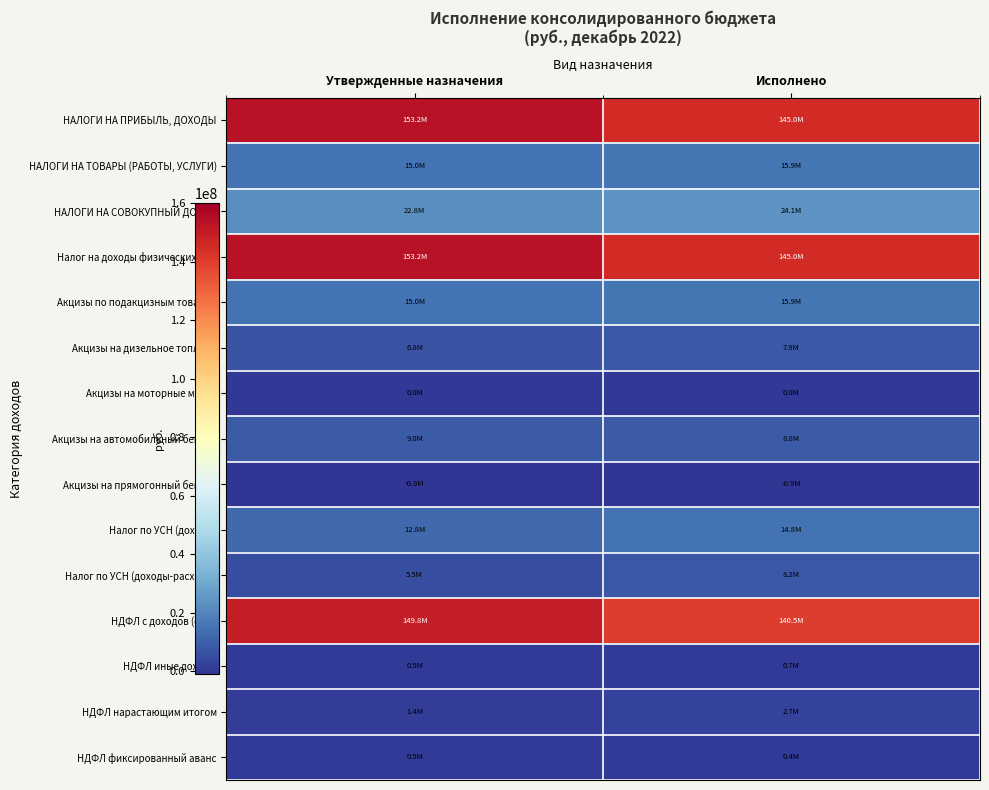

Reading left to right, list all the values displayed in this chart.

НАЛОГИ НА ПРИБЫЛЬ, ДОХОДЫ: Утвержденные назначения=153223000.0	Исполнено=144969220.1
НАЛОГИ НА ТОВАРЫ (РАБОТЫ, УСЛУГИ): Утвержденные назначения=15001550.0	Исполнено=15887204.2
НАЛОГИ НА СОВОКУПНЫЙ ДОХОД: Утвержденные назначения=22806000.0	Исполнено=24051486.0
Налог на доходы физических лиц: Утвержденные назначения=153223000.0	Исполнено=144969220.1
Акцизы по подакцизным товарам: Утвержденные назначения=15001550.0	Исполнено=15887204.2
Акцизы на дизельное топливо: Утвержденные назначения=6782690.0	Исполнено=7938267.4
Акцизы на моторные масла: Утвержденные назначения=37510.0	Исполнено=43910.7
Акцизы на автомобильный бензин: Утвержденные назначения=9031830.0	Исполнено=8836042.2
Акцизы на прямогонный бензин: Утвержденные назначения=-850480.0	Исполнено=-931016.0
Налог по УСН (доходы): Утвержденные назначения=12764286.0	Исполнено=14836699.3
Налог по УСН (доходы-расходы): Утвержденные назначения=5469000.0	Исполнено=8155880.9
НДФЛ с доходов (осн.): Утвержденные назначения=149767138.0	Исполнено=140496933.5
НДФЛ иные доходы: Утвержденные назначения=502530.0	Исполнено=693076.2
НДФЛ нарастающим итогом: Утвержденные назначения=1414452.0	Исполнено=2700972.2
НДФЛ фиксированный аванс: Утвержденные назначения=534912.0	Исполнено=376536.8